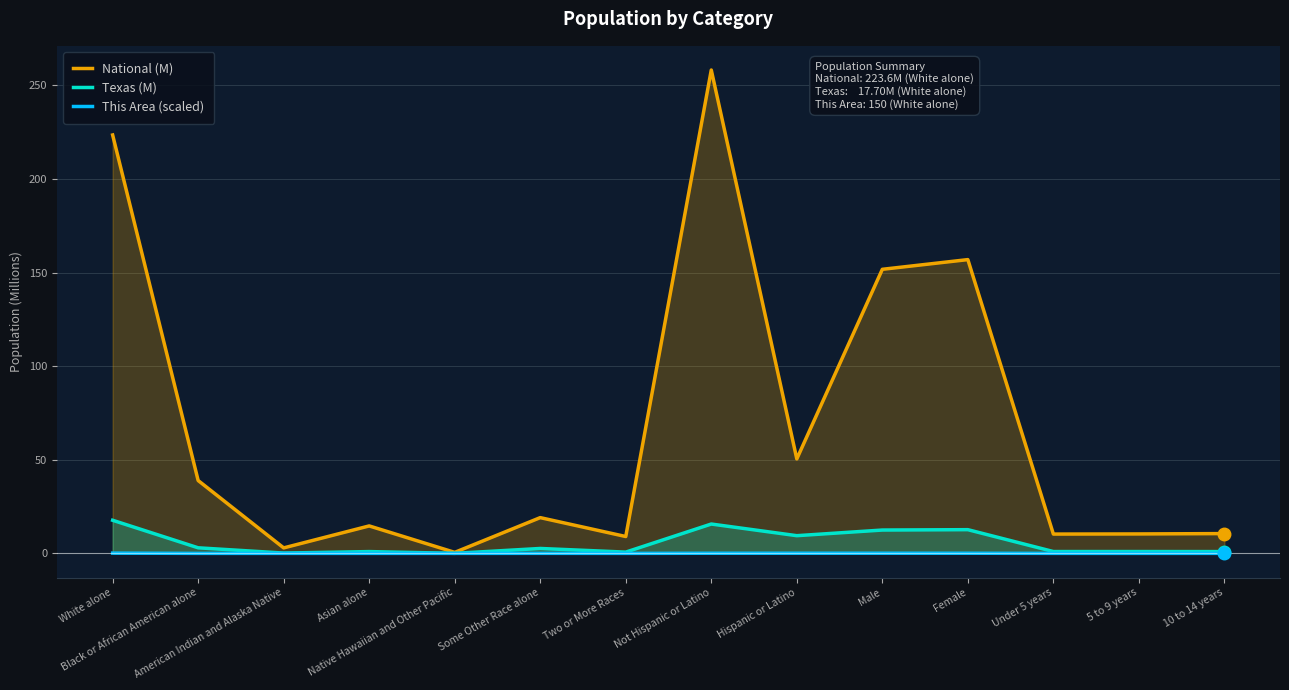

At how many categories does at least one series exceed 13?

8